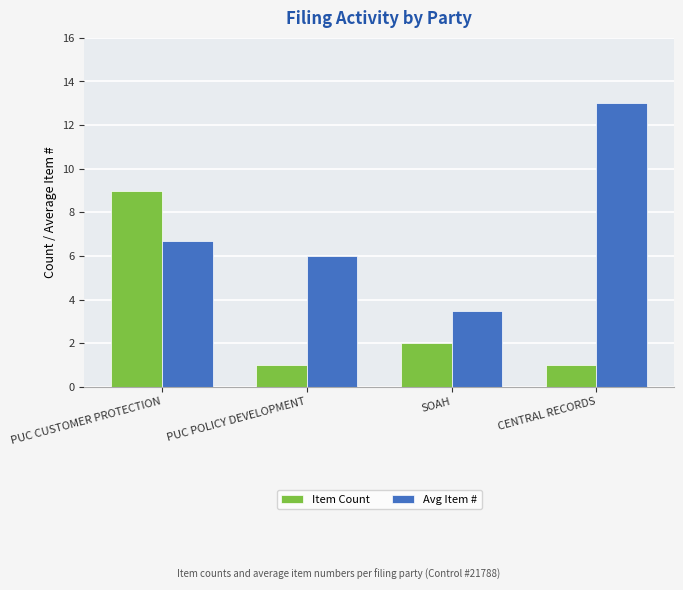

At which label is Avg Item # closest to 8?

PUC CUSTOMER PROTECTION